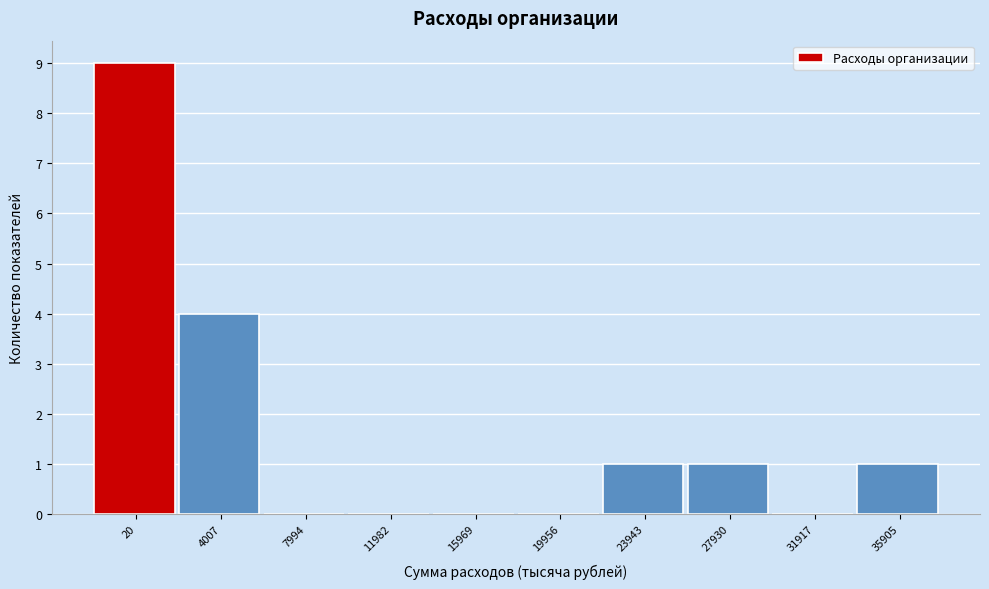

Reading left to right, what are all the values shown in this chart?

20=9	4007=4	7994=0	11982=0	15969=0	19956=0	23943=1	27930=1	31917=0	35905=1